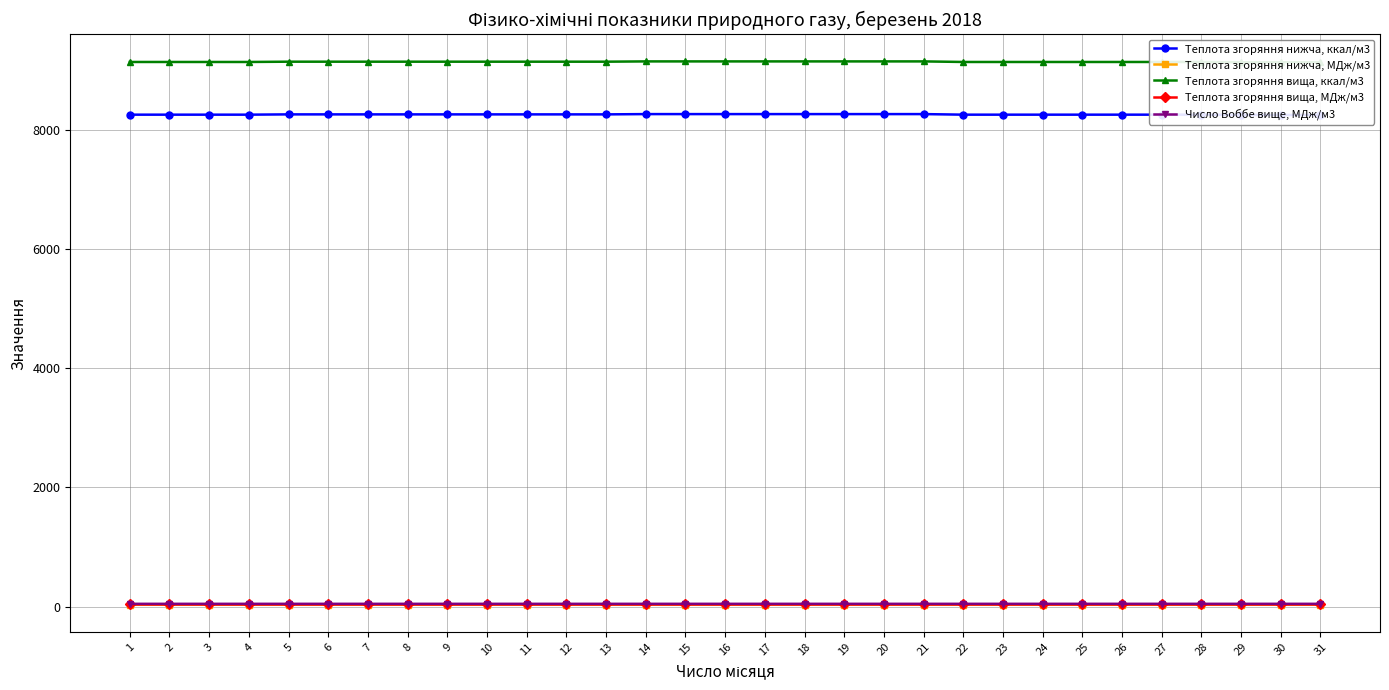

What is the value of the Теплота згоряння вища, ккал/м3 point at the 12th from the left?

9140.6